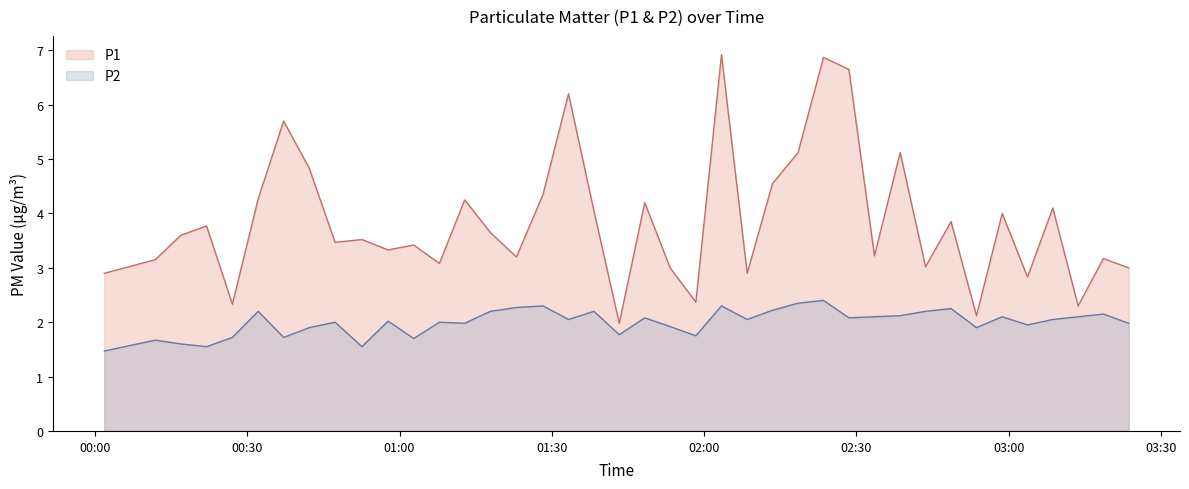

What is the value of the P1 point at the 21st from the left?

4.2